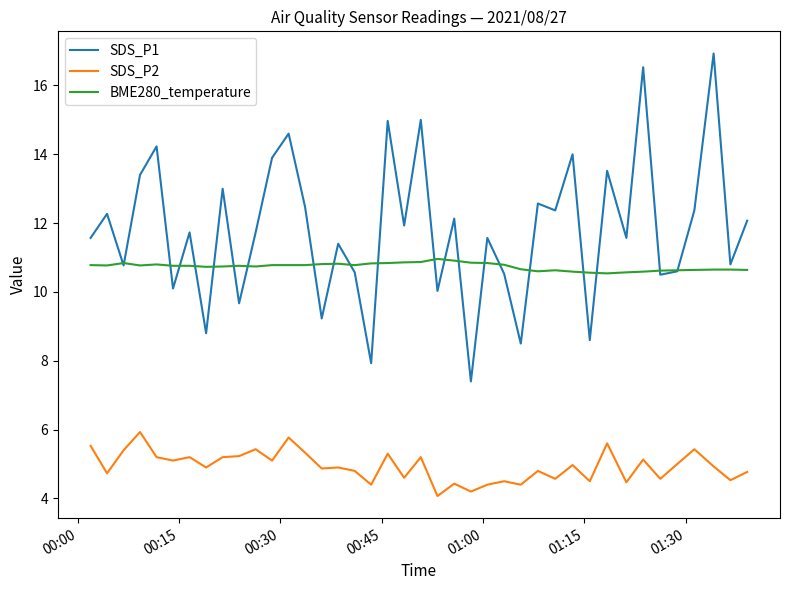

Which series has the largest range (max minus min)?

SDS_P1